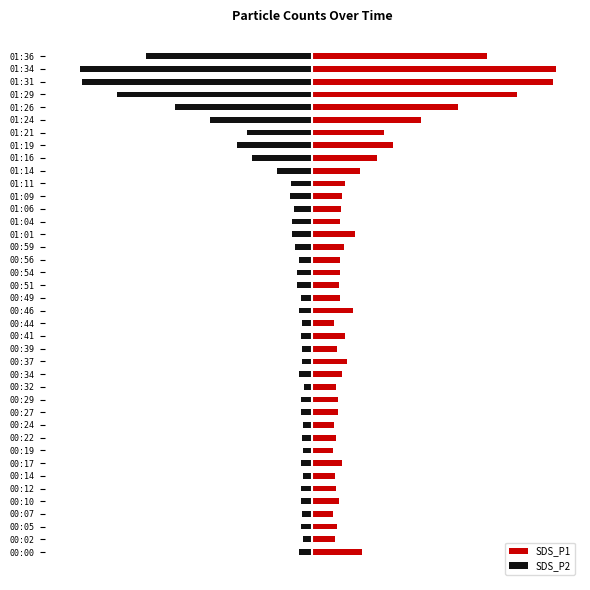

At how many categories does at least one series exceed 11?

12